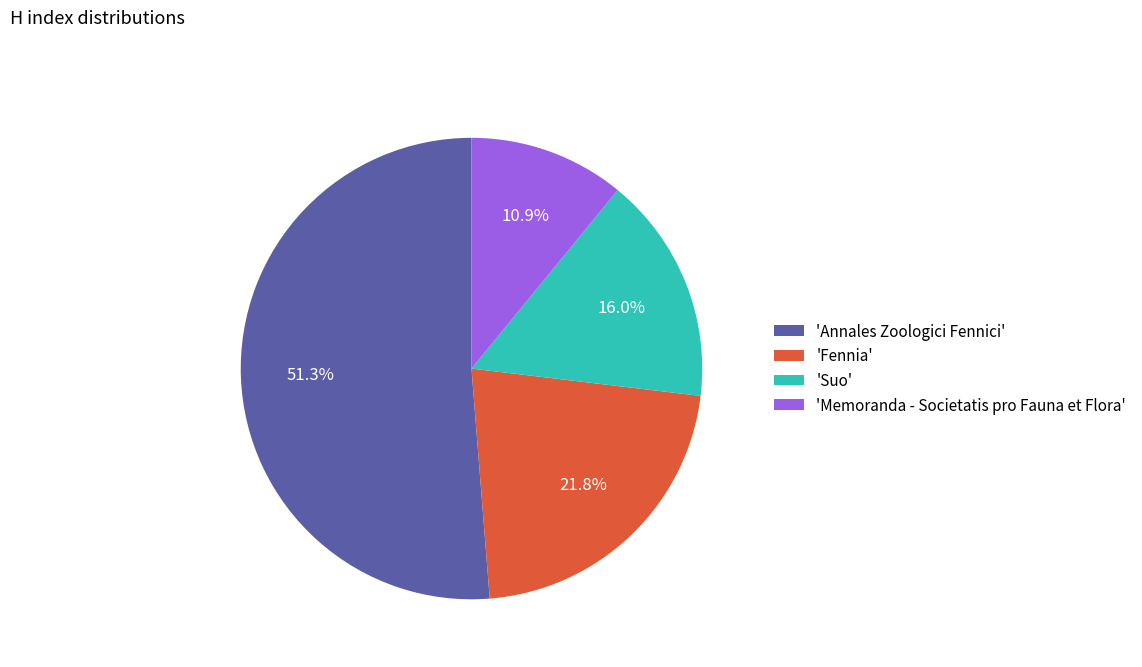

Approximately how many times larger is the value at 'Memoranda - Societatis pro Fauna et Flora' compared to 'Fennia'?

0.5